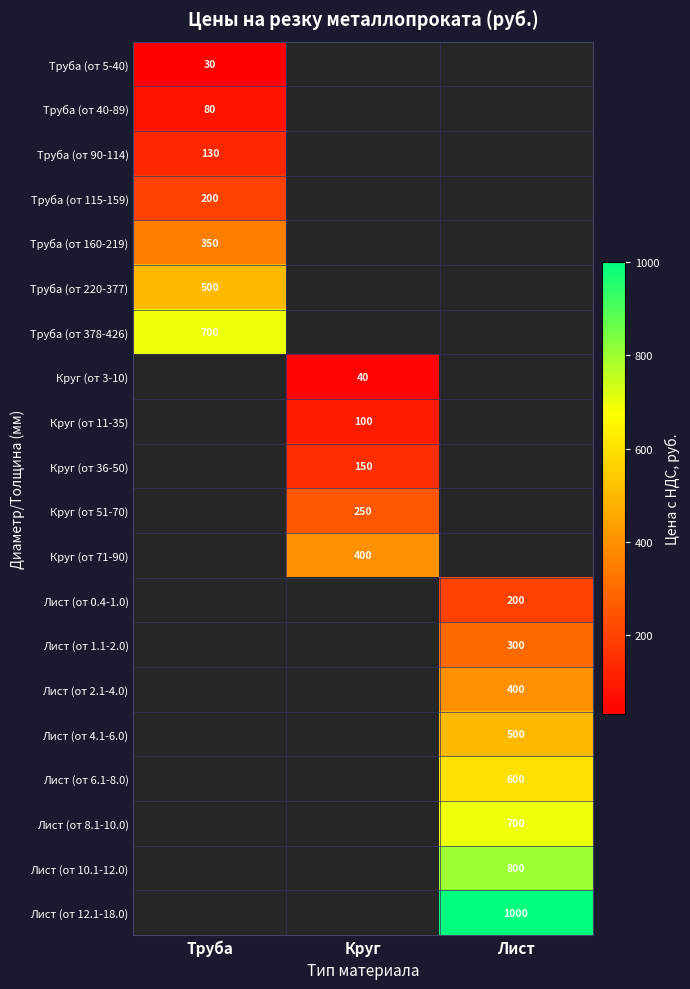

What is the maximum value for Лист (от 1.1-2.0)?

300